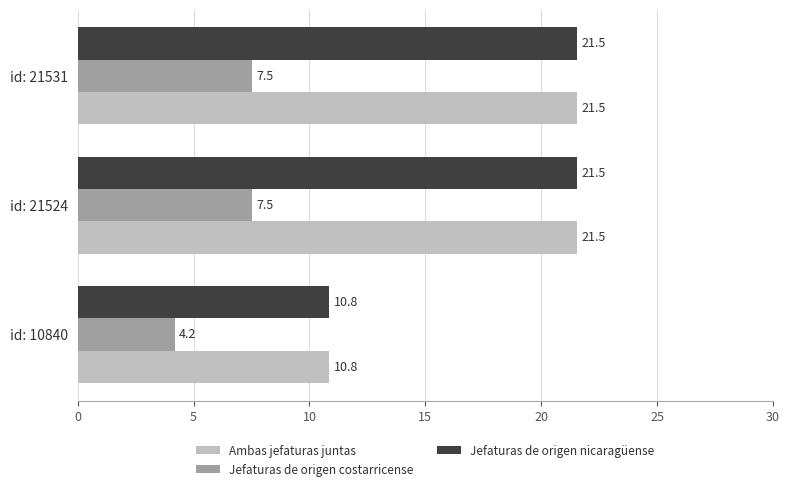

What is the sum of the Jefaturas de origen costarricense values at id: 21531 and id: 21524?

15.0